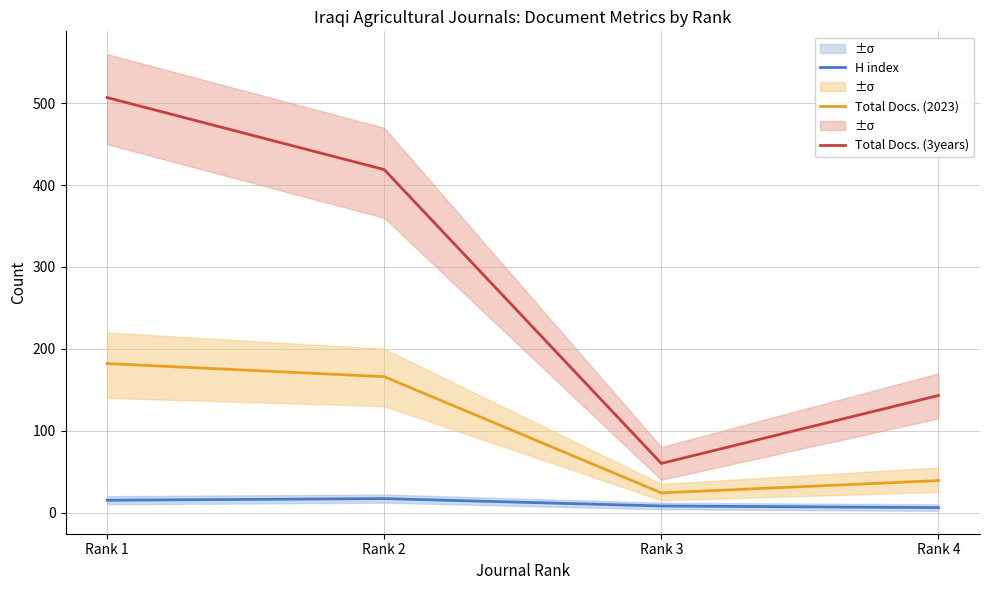

How many values in the H index series exceed 15?

1